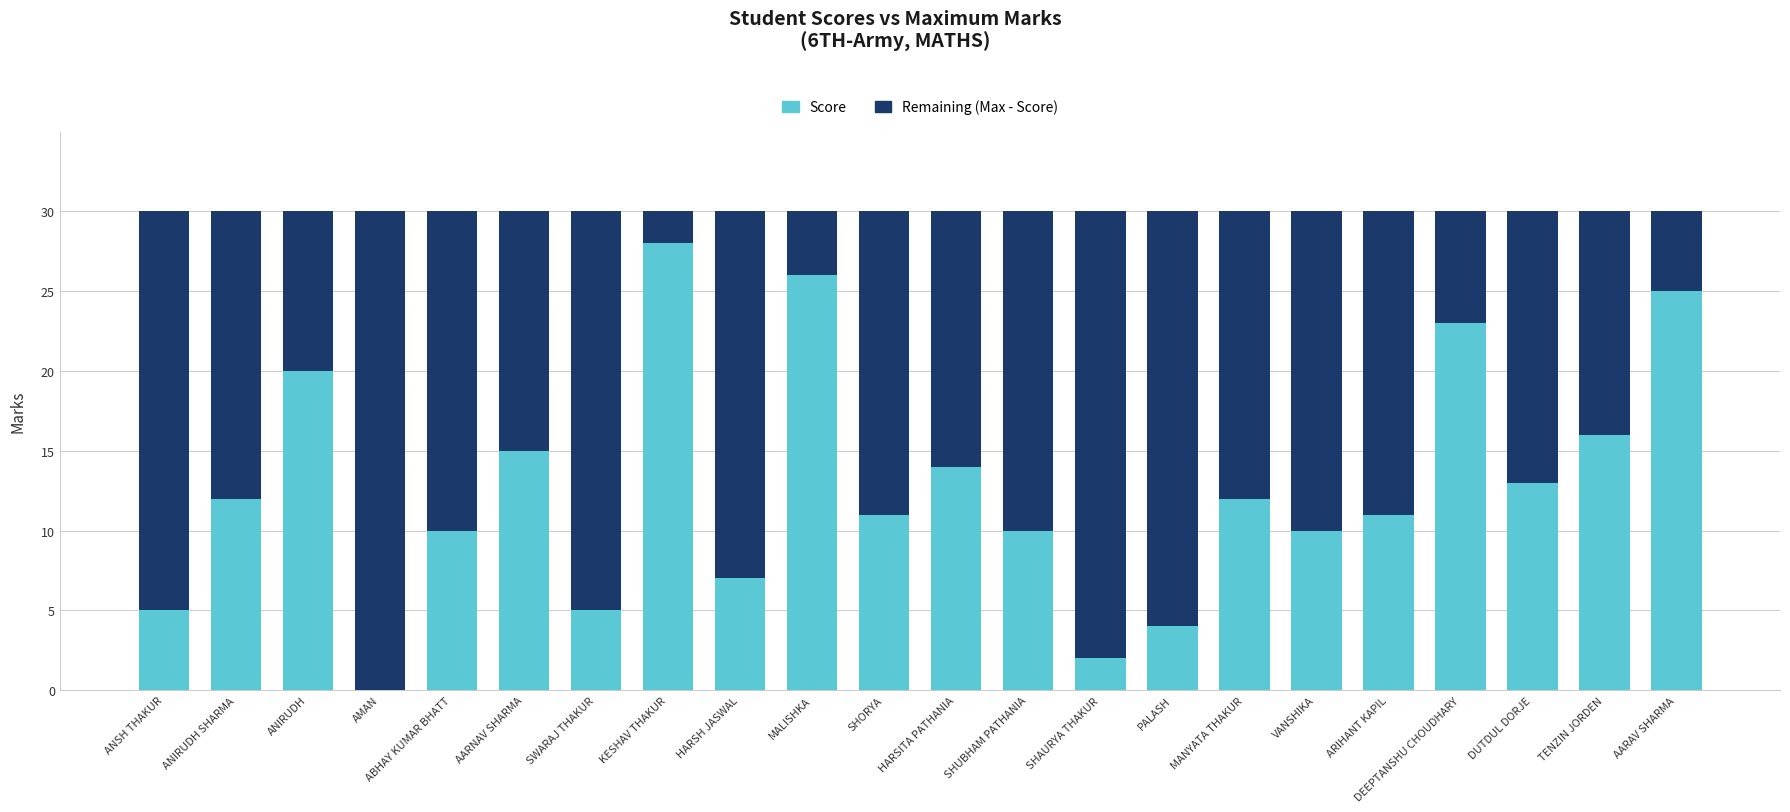

What is the total value across all series at SHORYA?

30